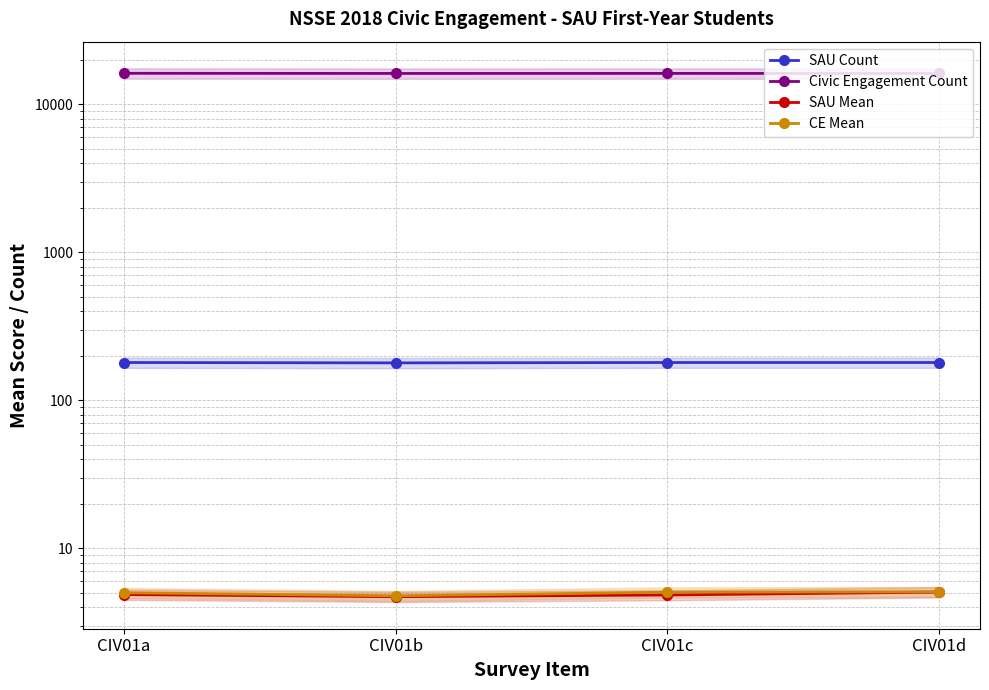

What is the value of the SAU Mean point at the 4th from the left?

5.1